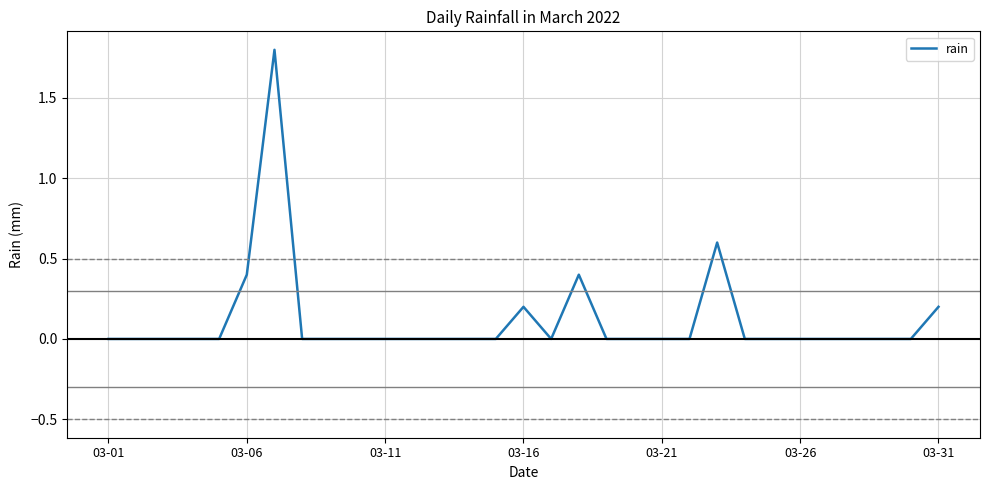

Reading left to right, transcribe all the data shown in this chart.

0.0	0.0	0.0	0.0	0.0	0.4	1.8	0.0	0.0	0.0	0.0	0.0	0.0	0.0	0.0	0.2	0.0	0.4	0.0	0.0	0.0	0.0	0.6	0.0	0.0	0.0	0.0	0.0	0.0	0.0	0.2